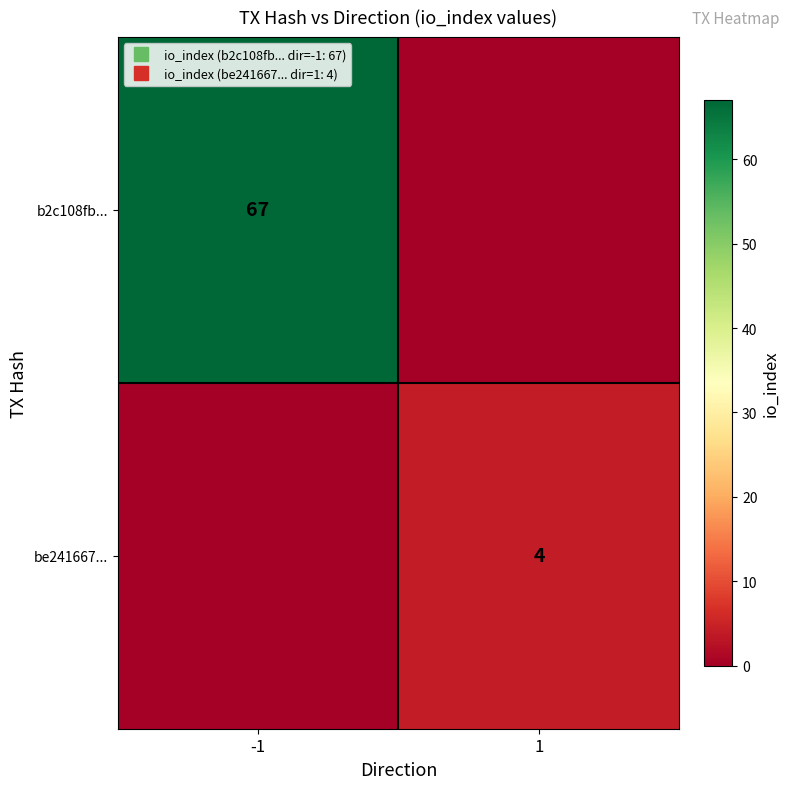

How many distinct data groups are displayed?

2